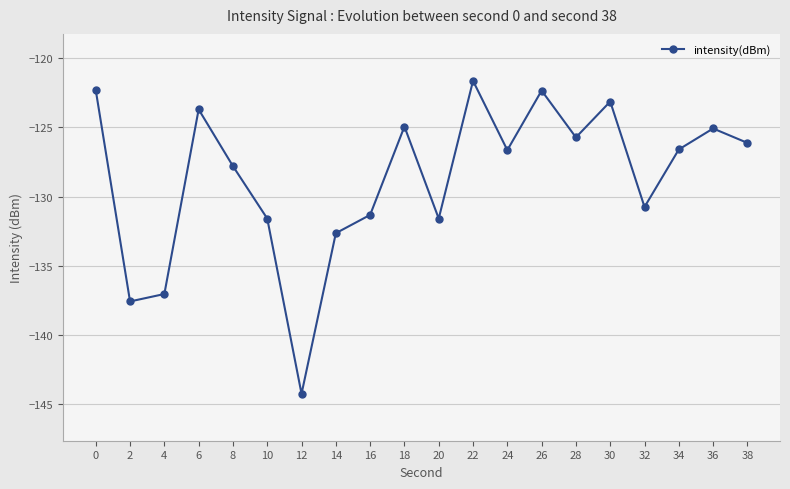

What is the difference between the values at 28 and 38?

0.4